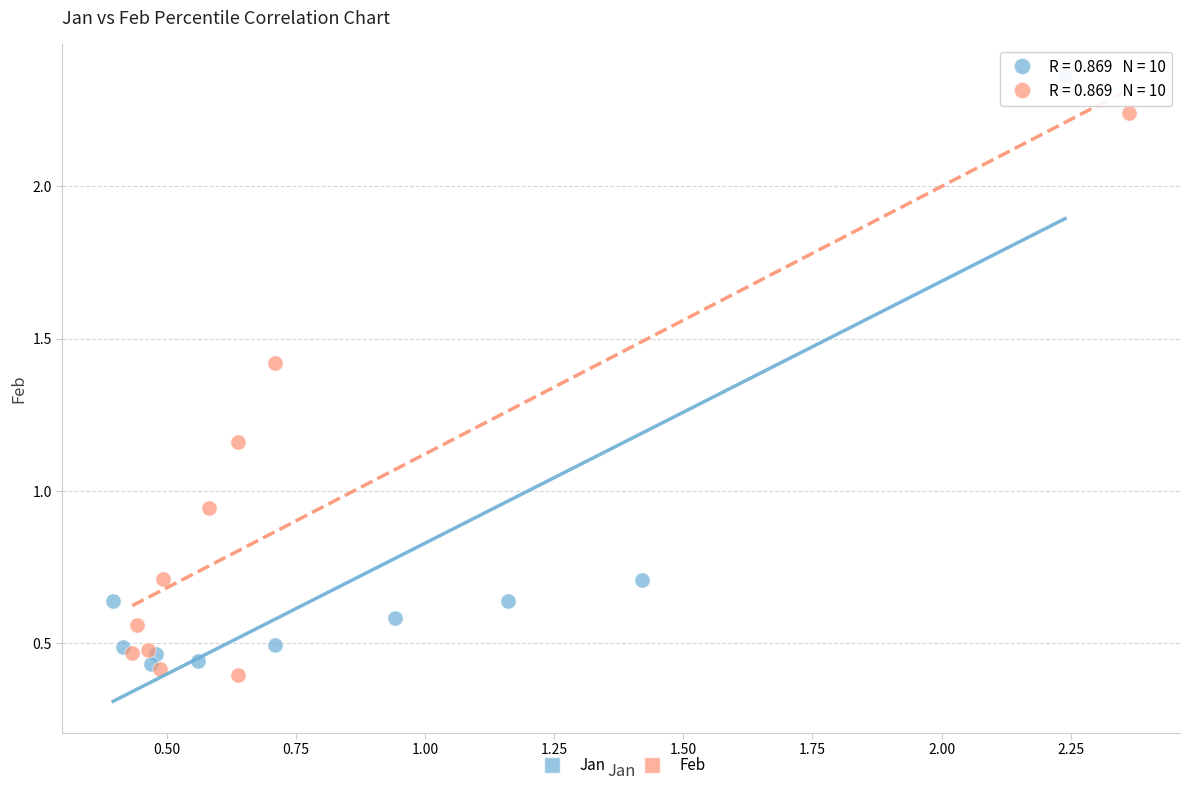

Which series reaches the maximum Y coordinate?

Jan